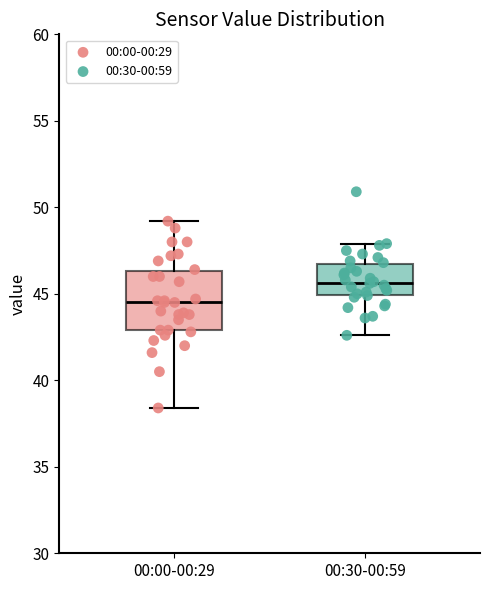

Where does the upper whisker of the box for 00:00-00:29 end on the y-axis? The values are not printed on the chart, so give them approximately, as read against the axis.

49.0